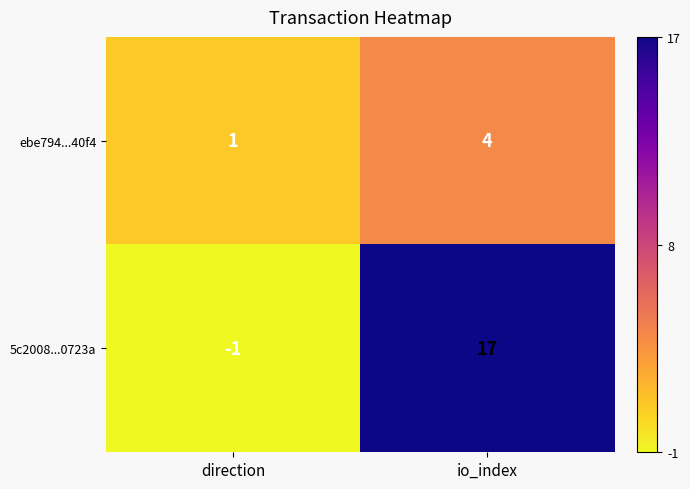

At which category does the chart reach its peak across all series?

io_index